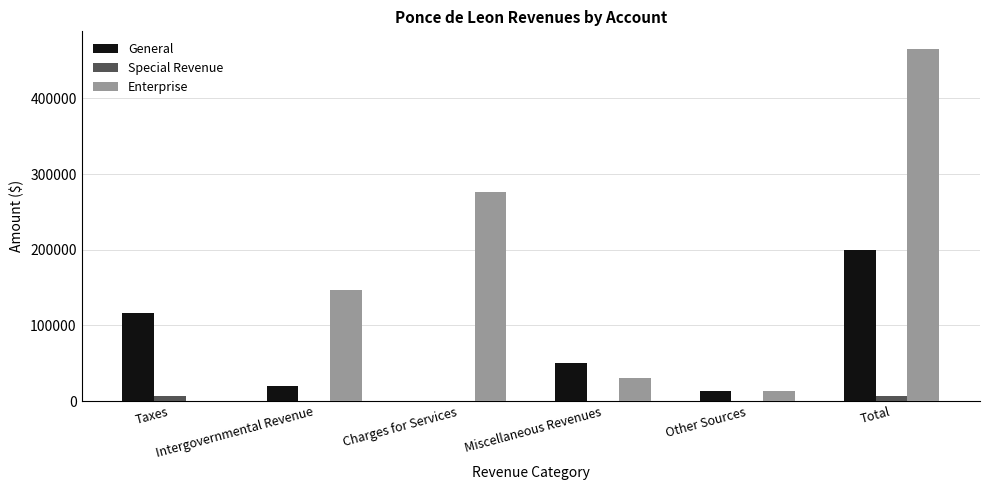

How many groups of bars are there?

6